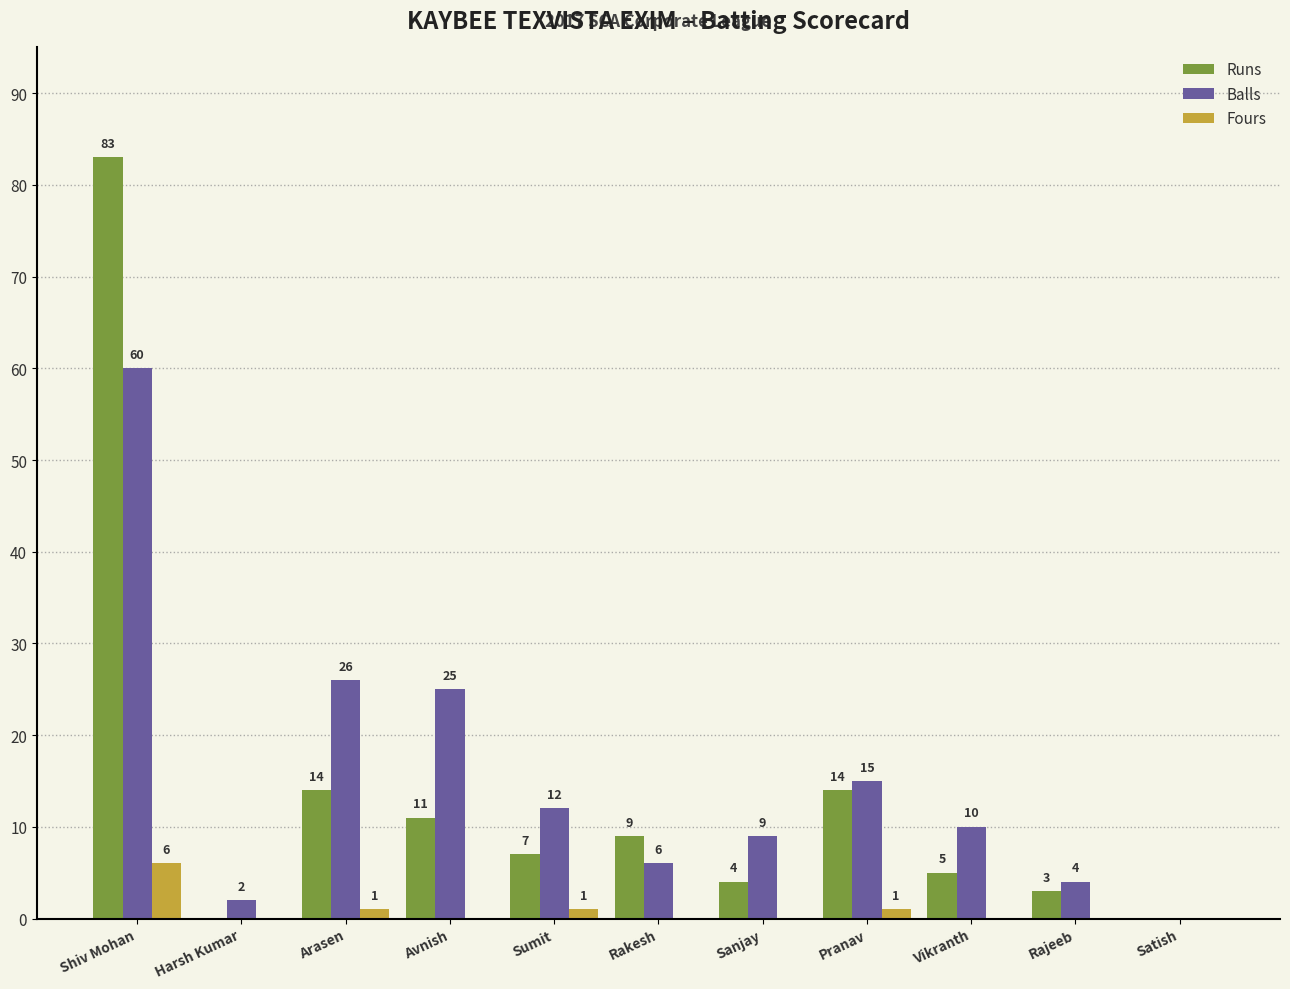

Which series has the largest total across all categories?

Balls